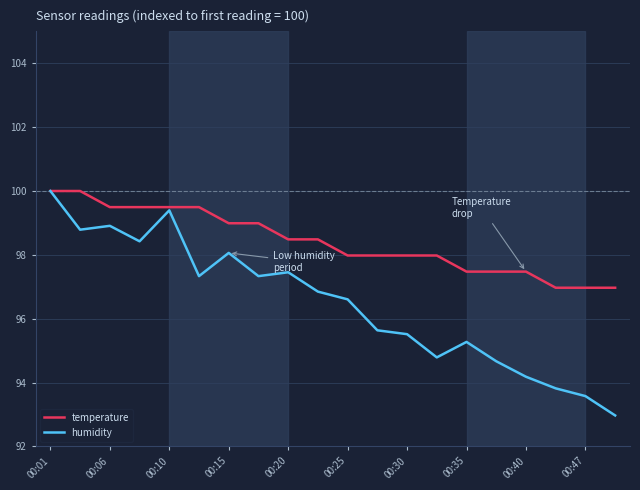

Which series has the largest total across all categories?

temperature